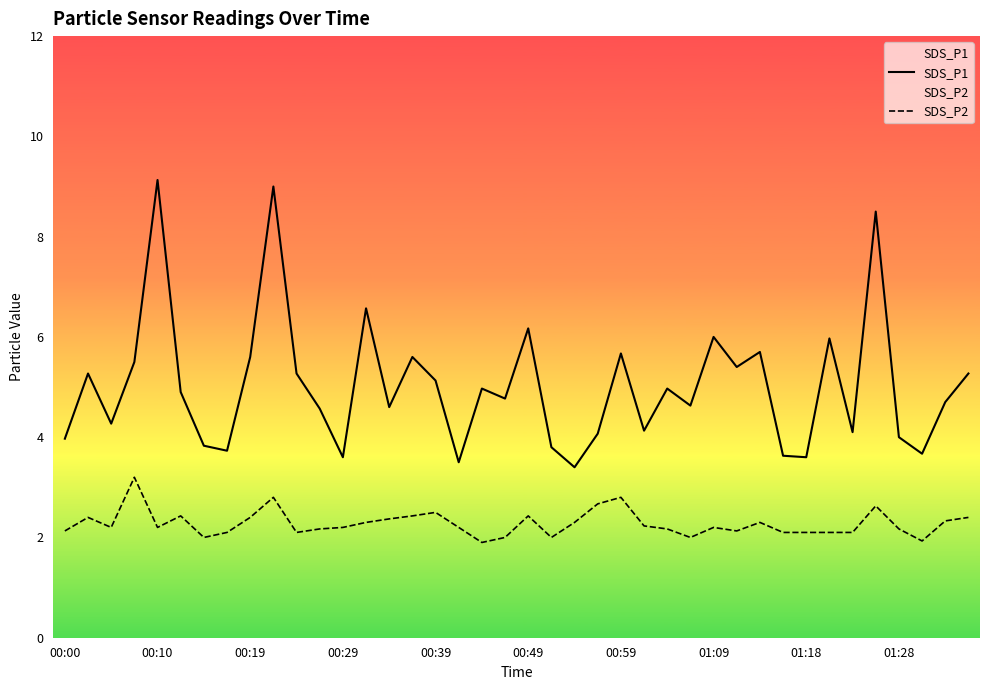

What is the difference between the maximum and minimum values in the SDS_P2 series?

1.3